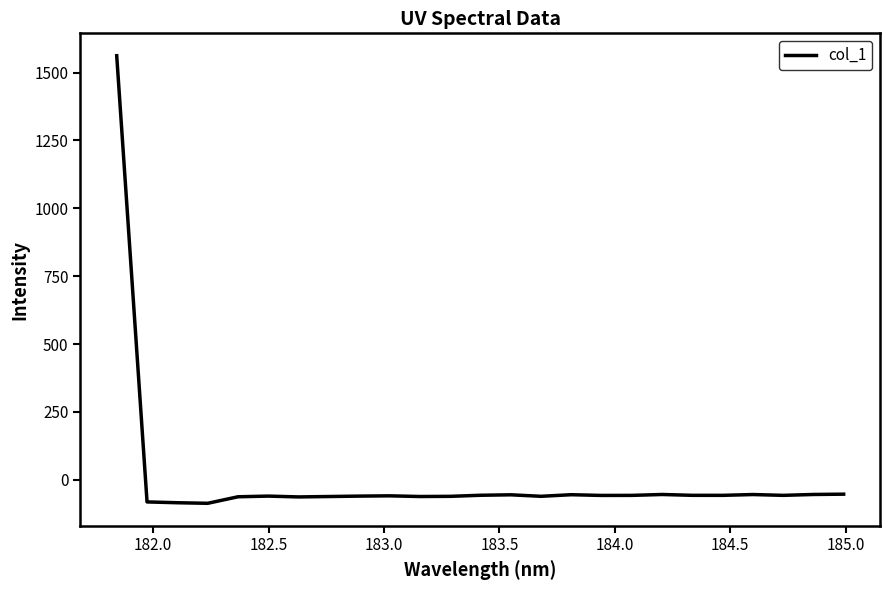

How many values are above zero?

1